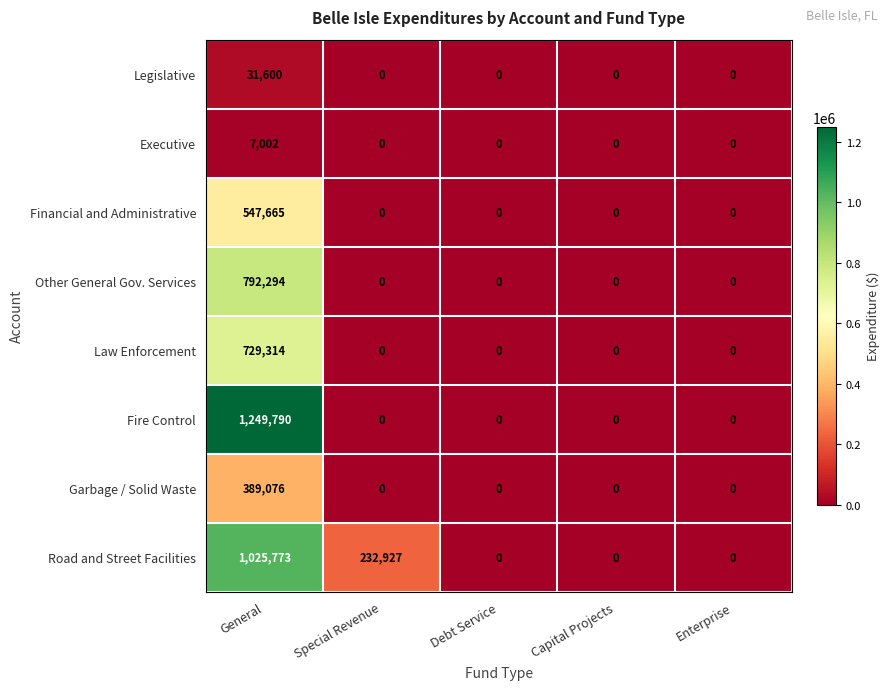

What is the total value across all series at Special Revenue?

232927